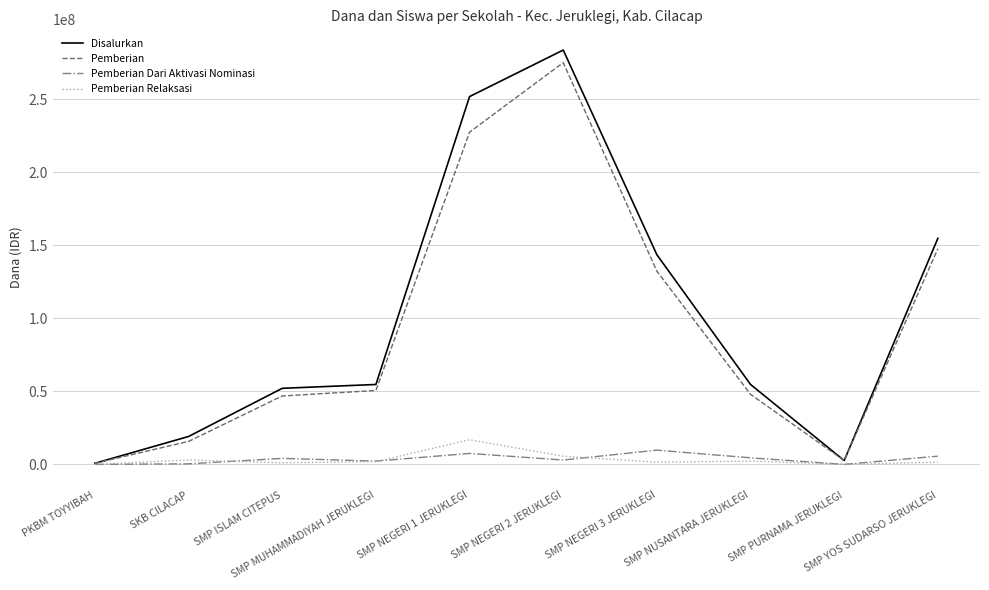

At which label is Pemberian Relaksasi closest to 8437500?

SMP NEGERI 2 JERUKLEGI